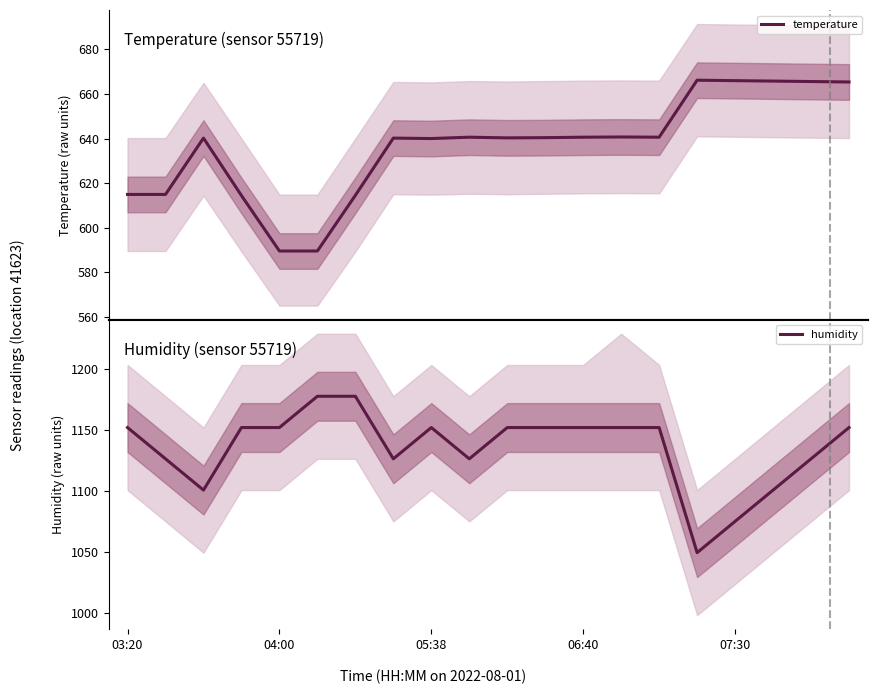

Which series has the widest spread of values?

humidity